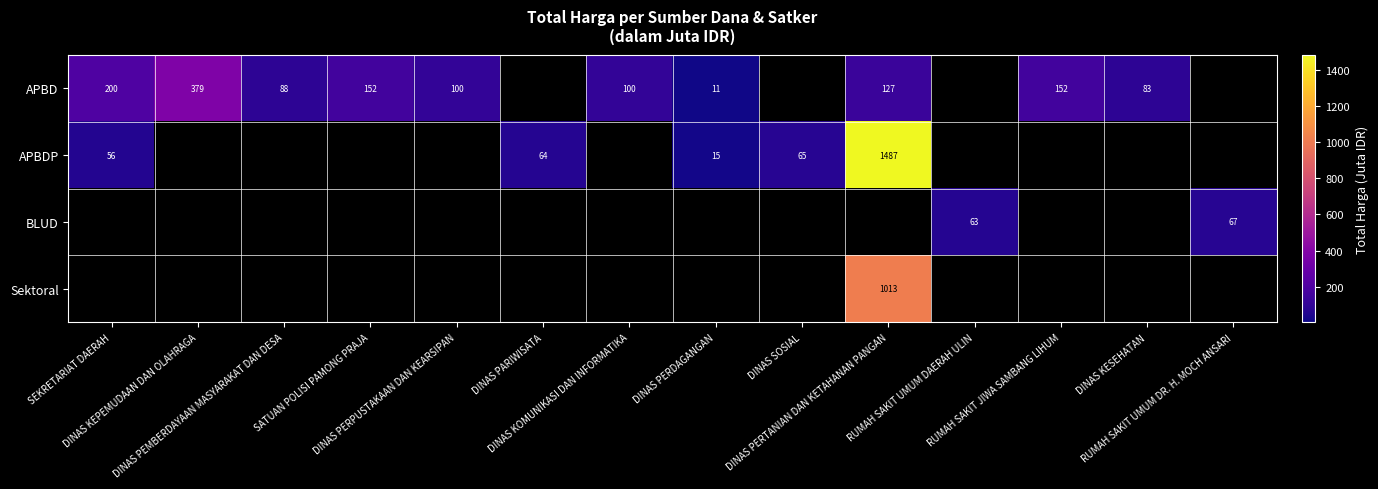

What is the difference between the APBD values at SEKRETARIAT DAERAH and DINAS PEMBERDAYAAN MASYARAKAT DAN DESA?

111.8